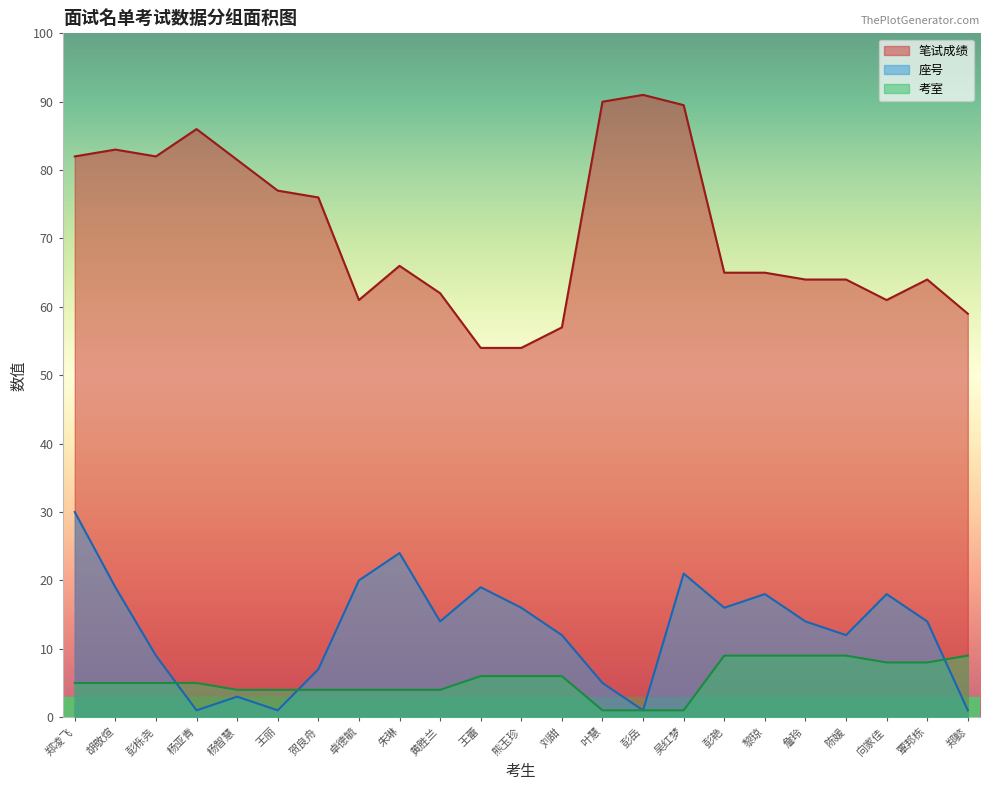

What position from the left is 詹玲?

19